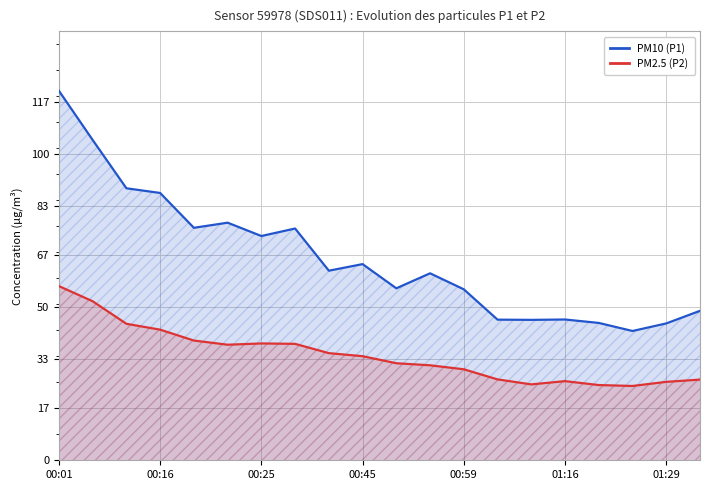

Between 00:45 and 00:25, which is larger?

00:25